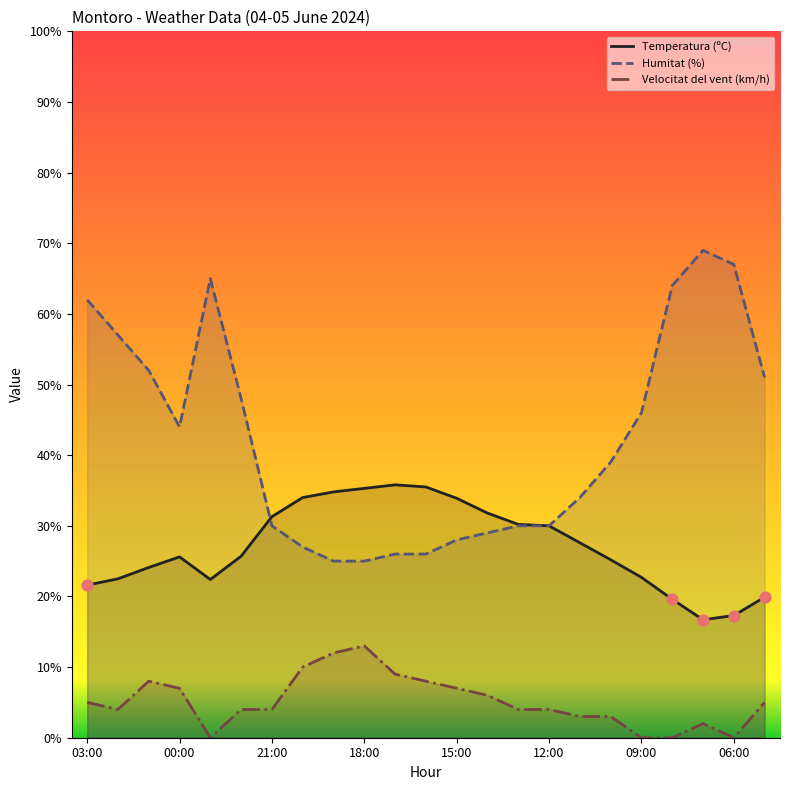

Which series has the largest total across all categories?

Humitat (%)